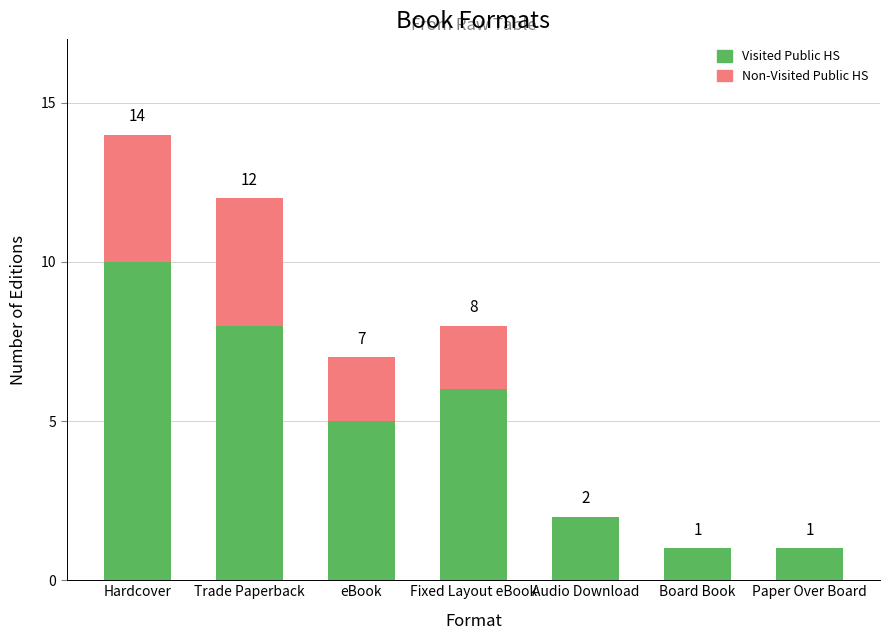

The value of Visited Public HS at Board Book is 2. True or false?

False